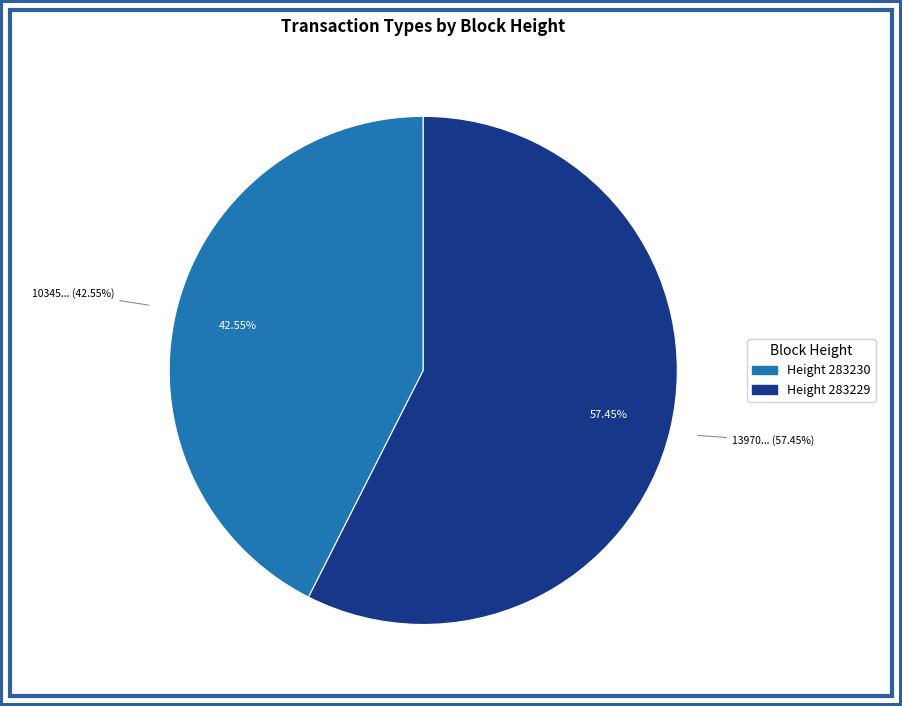

Does 283229 represent more than half of the total?

Yes